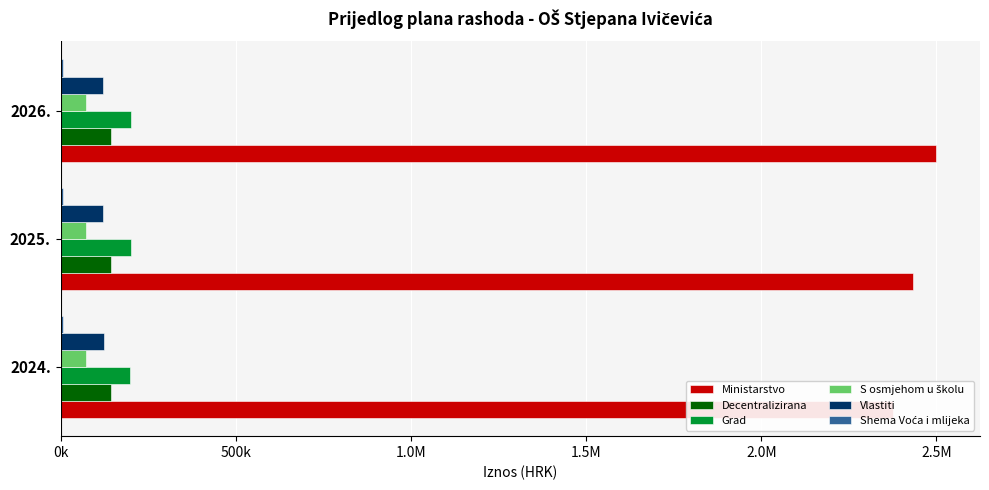

List the series in order of their peak value, highest first.

Ministarstvo, Grad, Decentralizirana, Vlastiti, S osmjehom u školu, Shema Voća i mlijeka